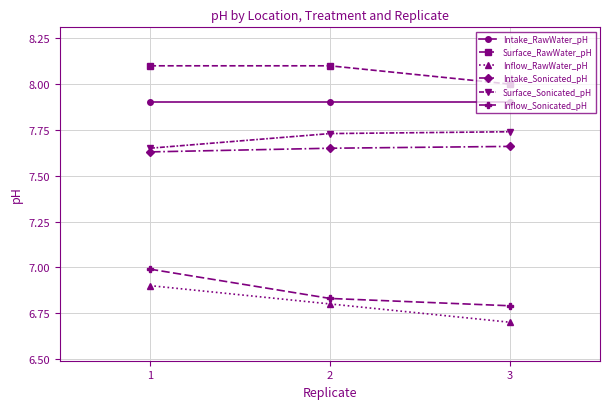

At how many categories does at least one series exceed 7?

3